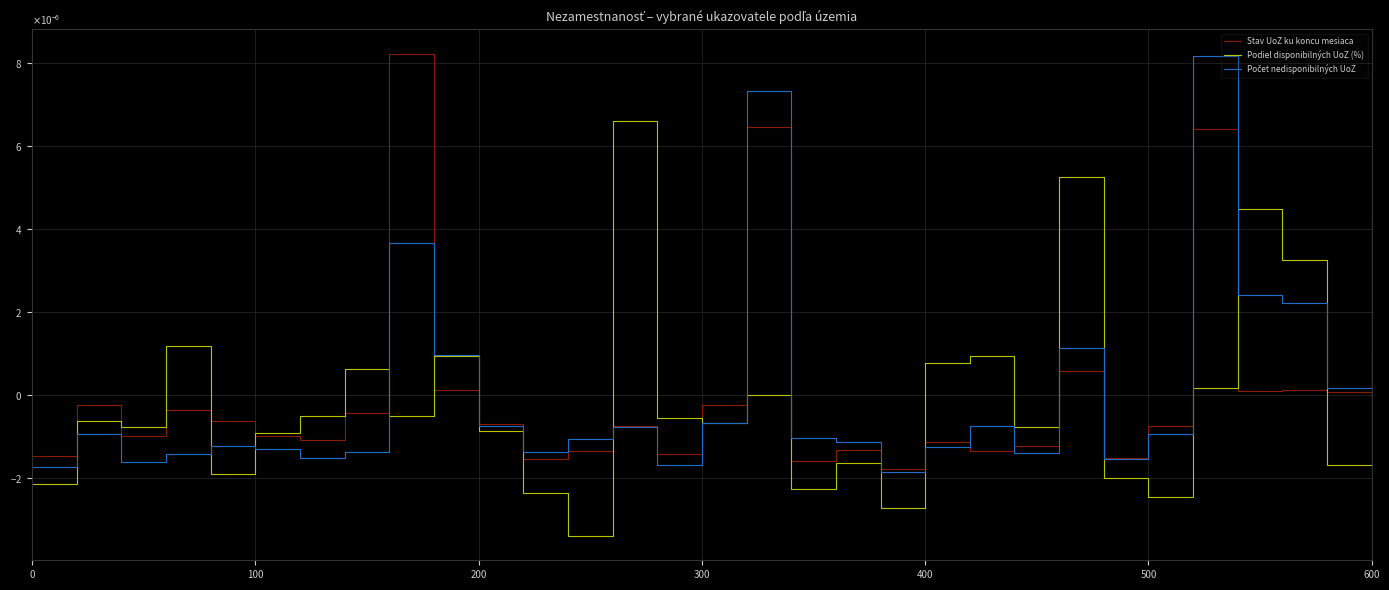

What is the label of the 26th point from the left?

500